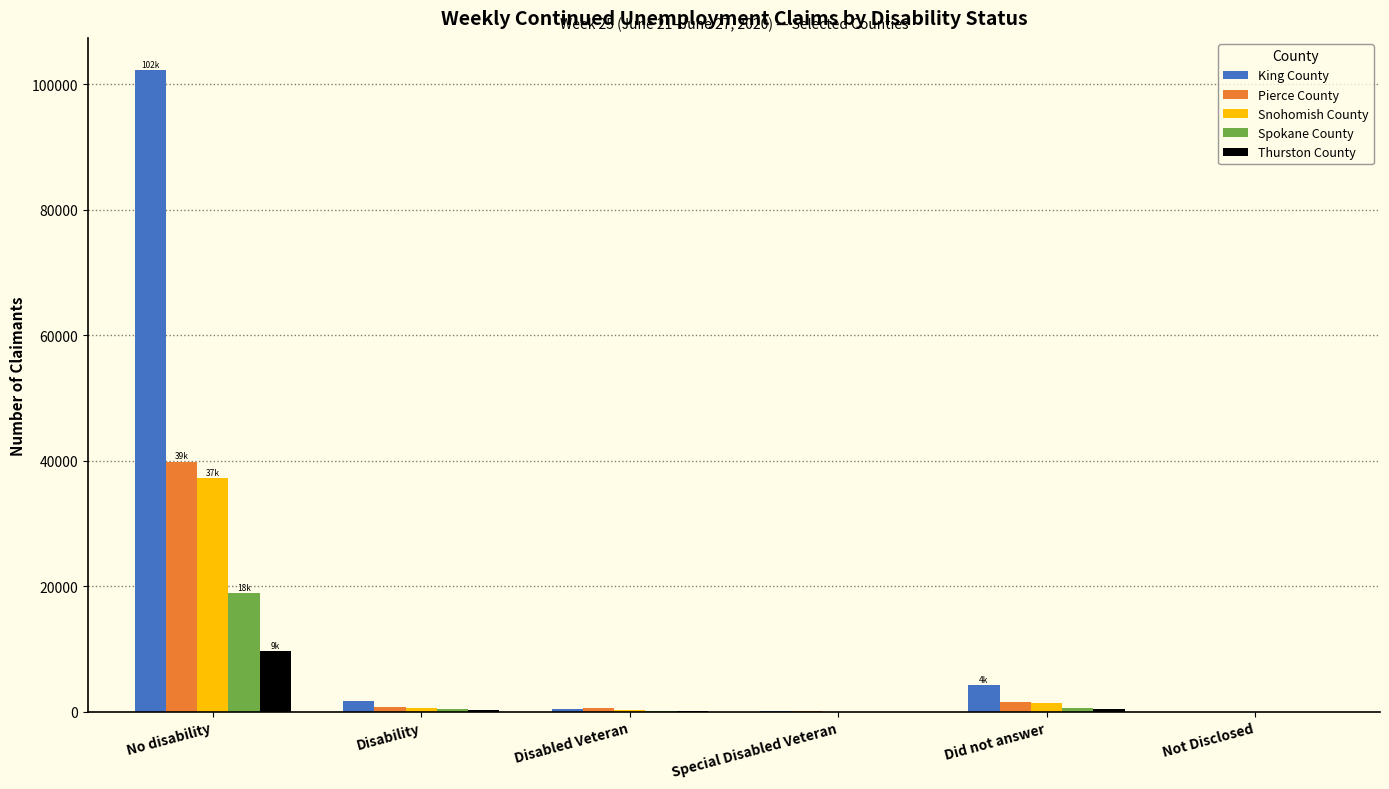

Which series has the widest spread of values?

King County